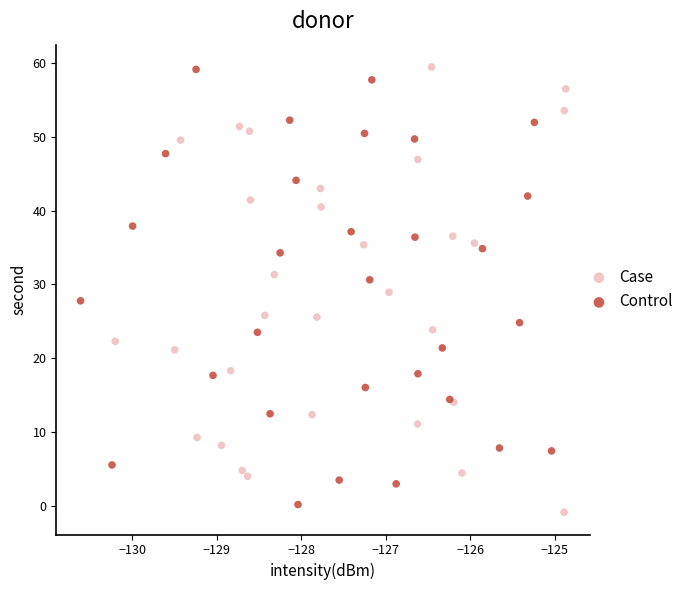

Which series has the largest Y range (max minus min)?

Case